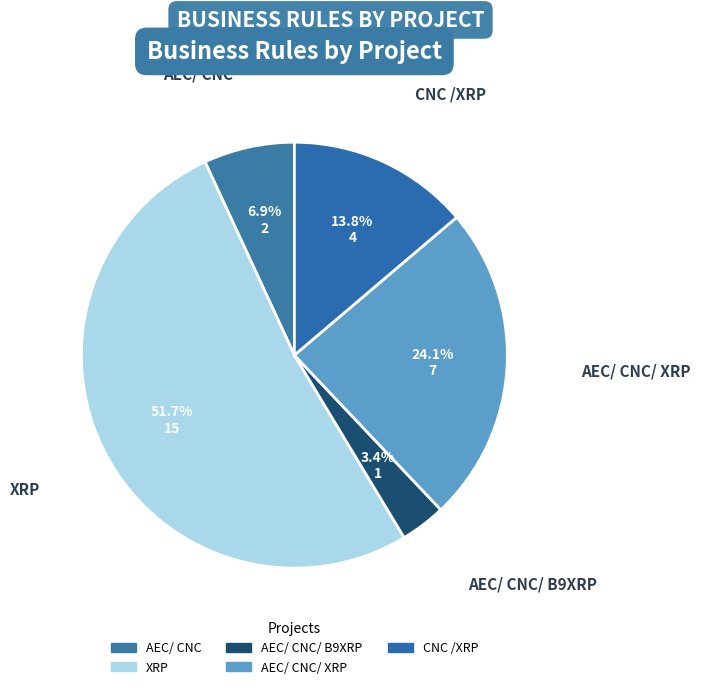

How much of the chart is everything except AEC/ CNC/ XRP?

75.9%